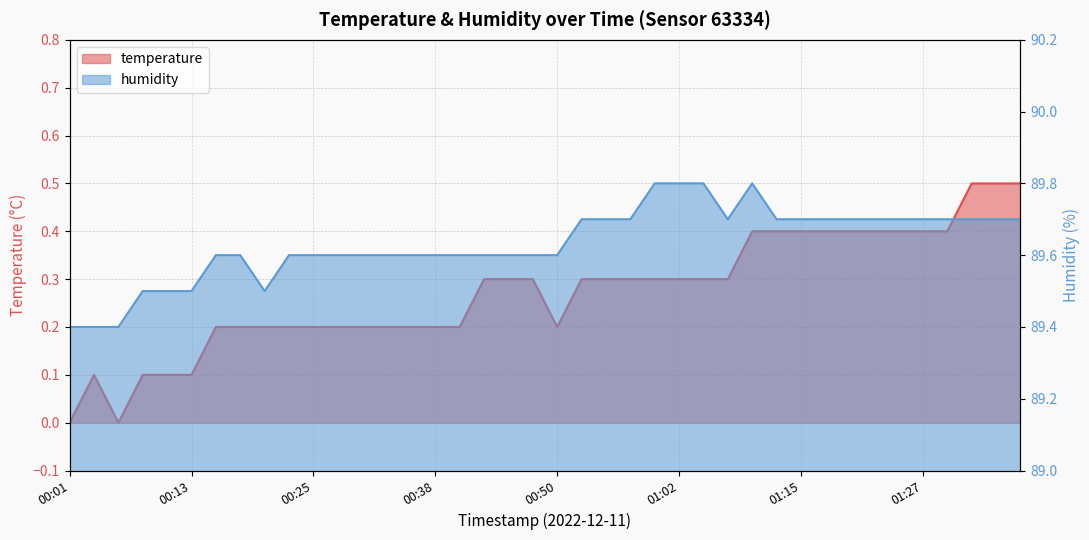

Reading left to right, extract all data points from this chart.

temperature: 0.0	0.1	0.0	0.1	0.1	0.1	0.2	0.2	0.2	0.2	0.2	0.2	0.2	0.2	0.2	0.2	0.2	0.3	0.3	0.3	0.2	0.3	0.3	0.3	0.3	0.3	0.3	0.3	0.4	0.4	0.4	0.4	0.4	0.4	0.4	0.4	0.4	0.5	0.5	0.5
humidity: 89.4	89.4	89.4	89.5	89.5	89.5	89.6	89.6	89.5	89.6	89.6	89.6	89.6	89.6	89.6	89.6	89.6	89.6	89.6	89.6	89.6	89.7	89.7	89.7	89.8	89.8	89.8	89.7	89.8	89.7	89.7	89.7	89.7	89.7	89.7	89.7	89.7	89.7	89.7	89.7